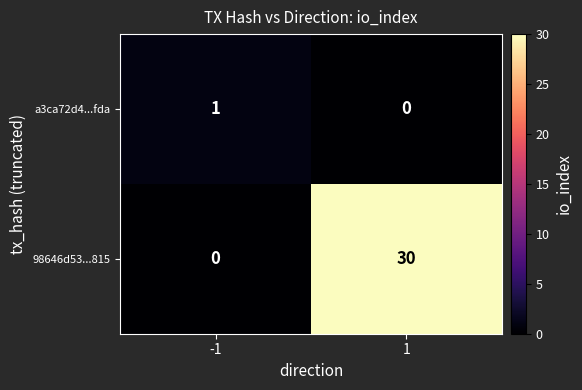

List the series in order of their peak value, highest first.

98646d53...815, a3ca72d4...fda